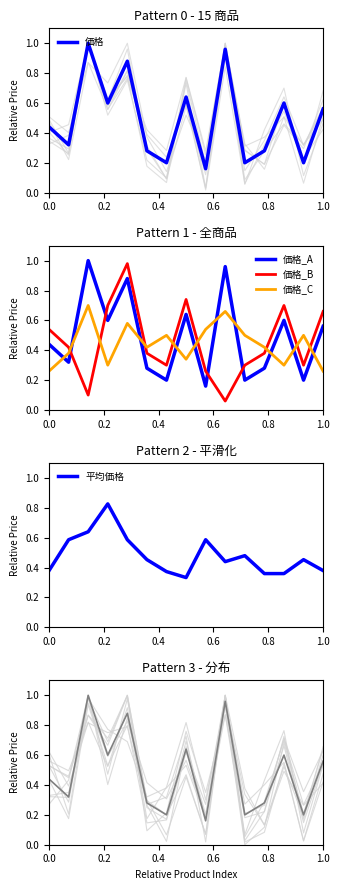

What is the maximum value shown in the chart?

1.0